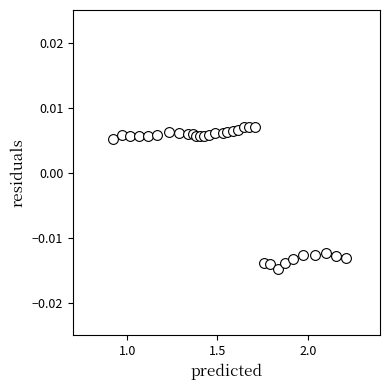

What is the range of X values (max minus min)?

1.3